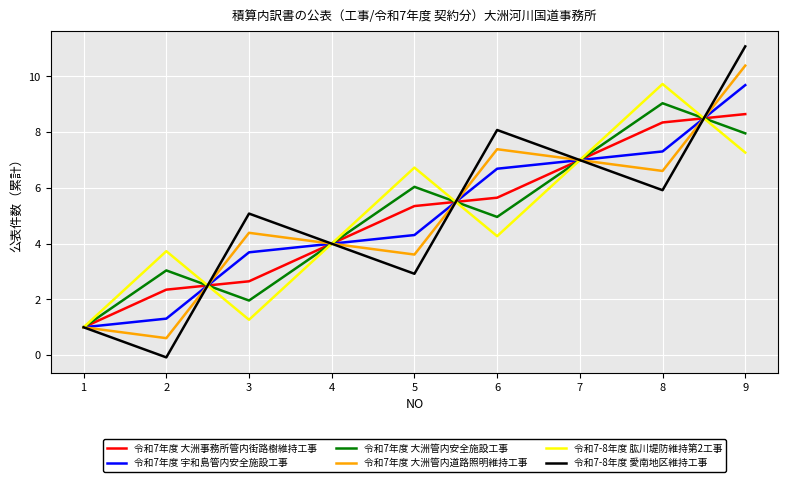

What is the lowest value of the 令和7-8年度 愛南地区維持工事 series?

-0.1